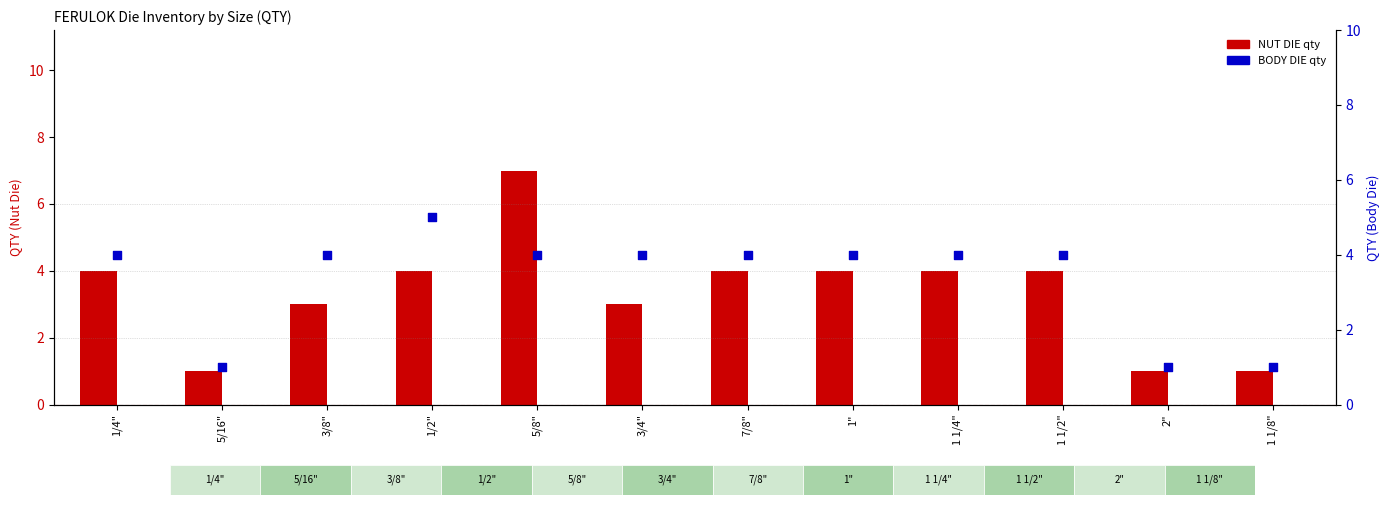

At which category is the sum across all series the highest?

5/8"